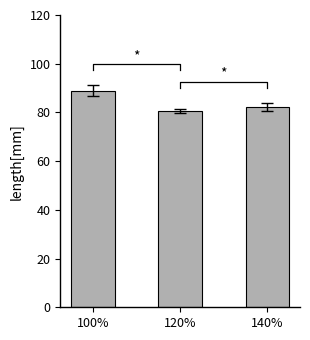

Reading left to right, extract all data points from this chart.

100%=88.9	120%=80.5	140%=82.2